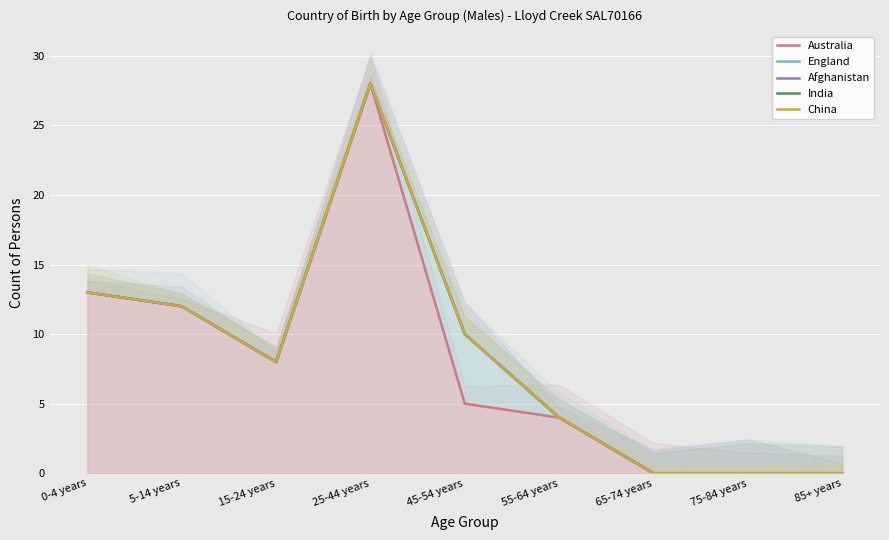

Where is the first local maximum for China?

25-44 years